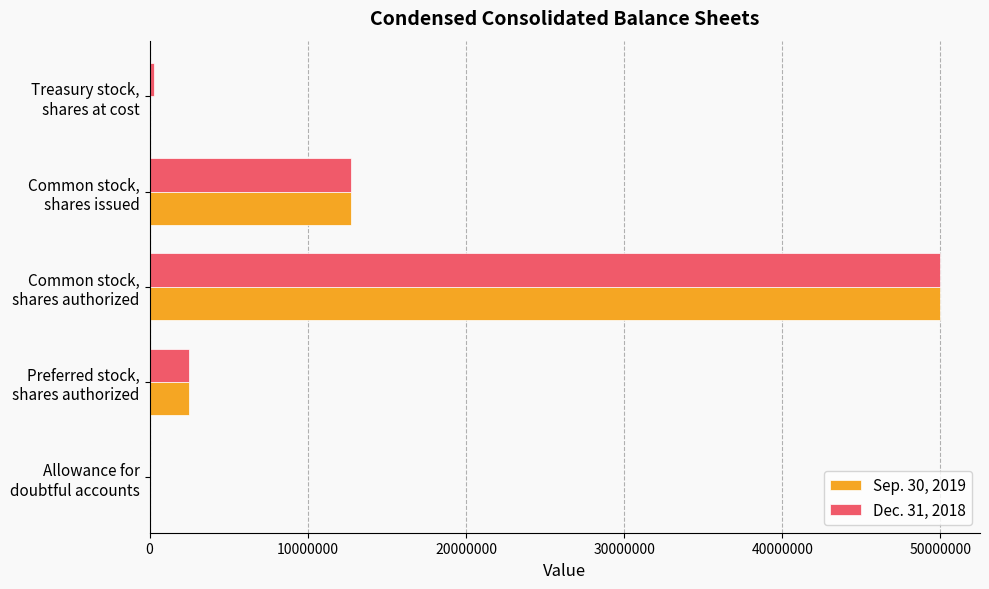

What is the sum of all Sep. 30, 2019 values?

65274923